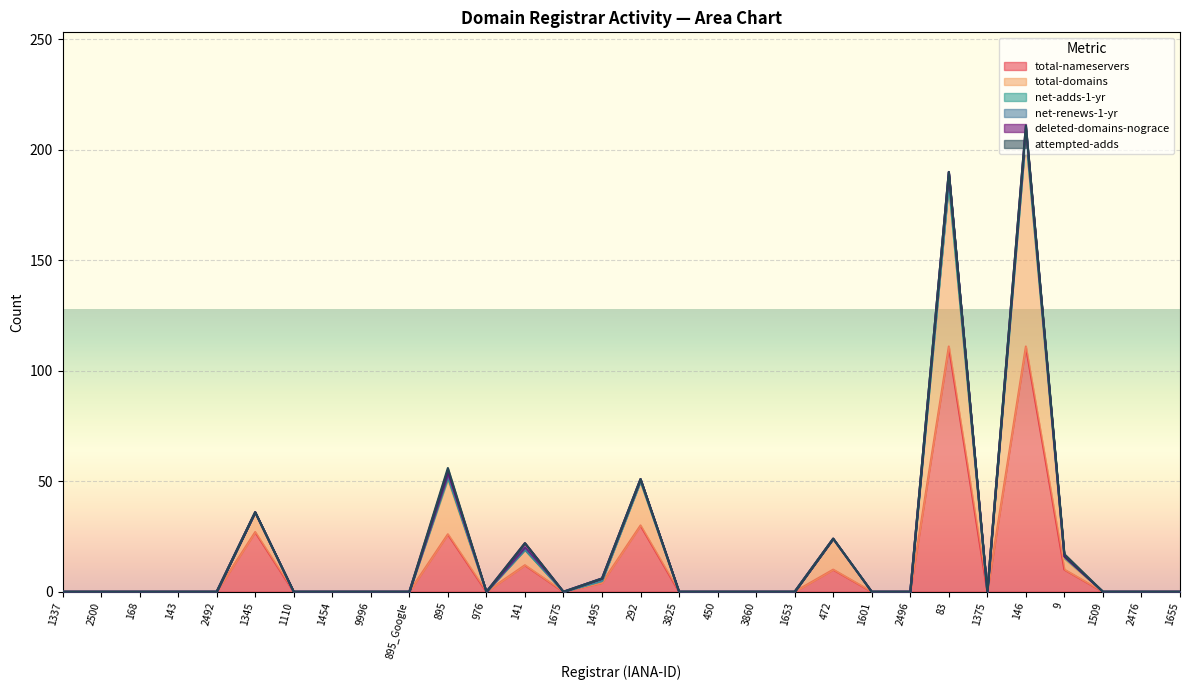

List the series in order of their peak value, highest first.

total-nameservers, total-domains, net-renews-1-yr, deleted-domains-nograce, net-adds-1-yr, attempted-adds